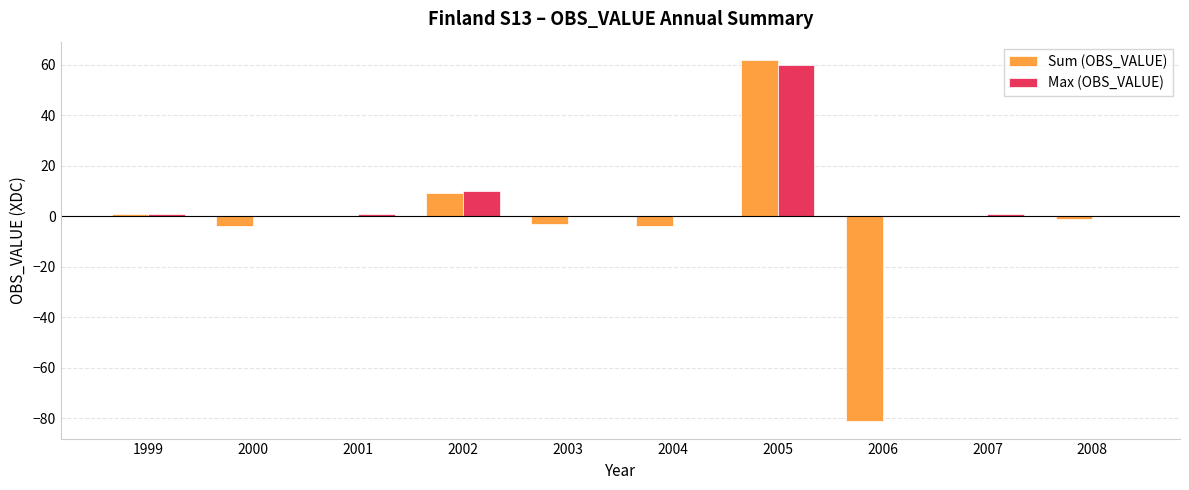

Is the value of Max (OBS_VALUE) at 2000 greater than the value of Sum (OBS_VALUE) at 2004?

Yes